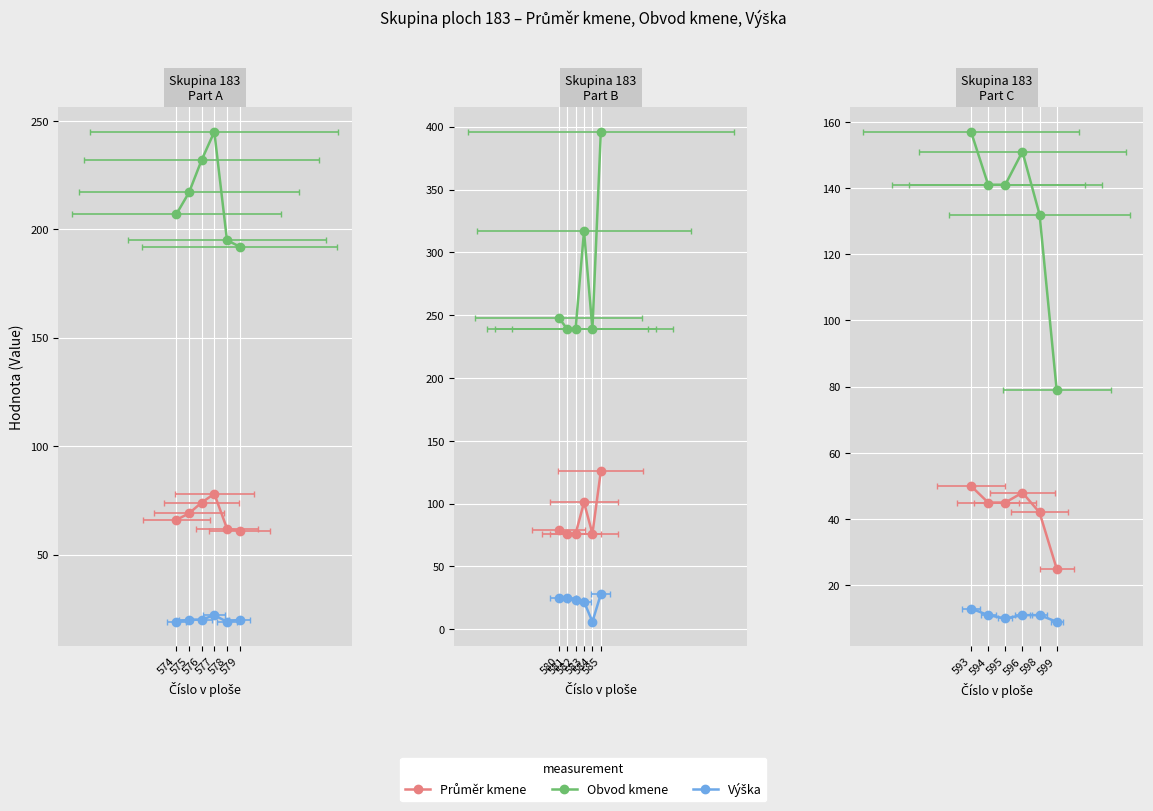

Which series has the widest spread of values?

Obvod kmene